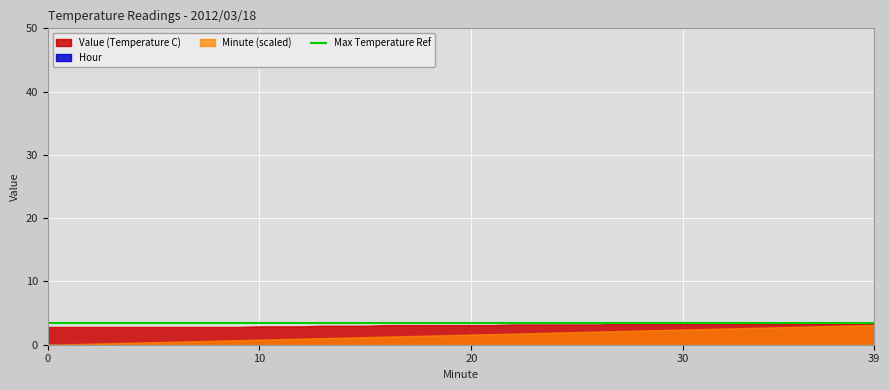

Which series has the largest total across all categories?

Value (Temperature C)